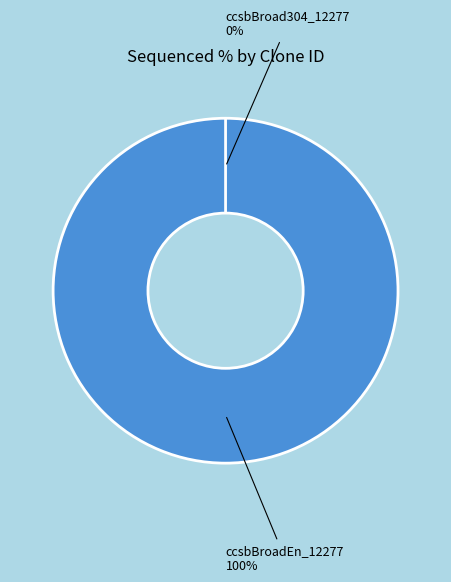

Combined, what portion of the pie is ccsbBroadEn_12277 and ccsbBroad304_12277?

100.0%